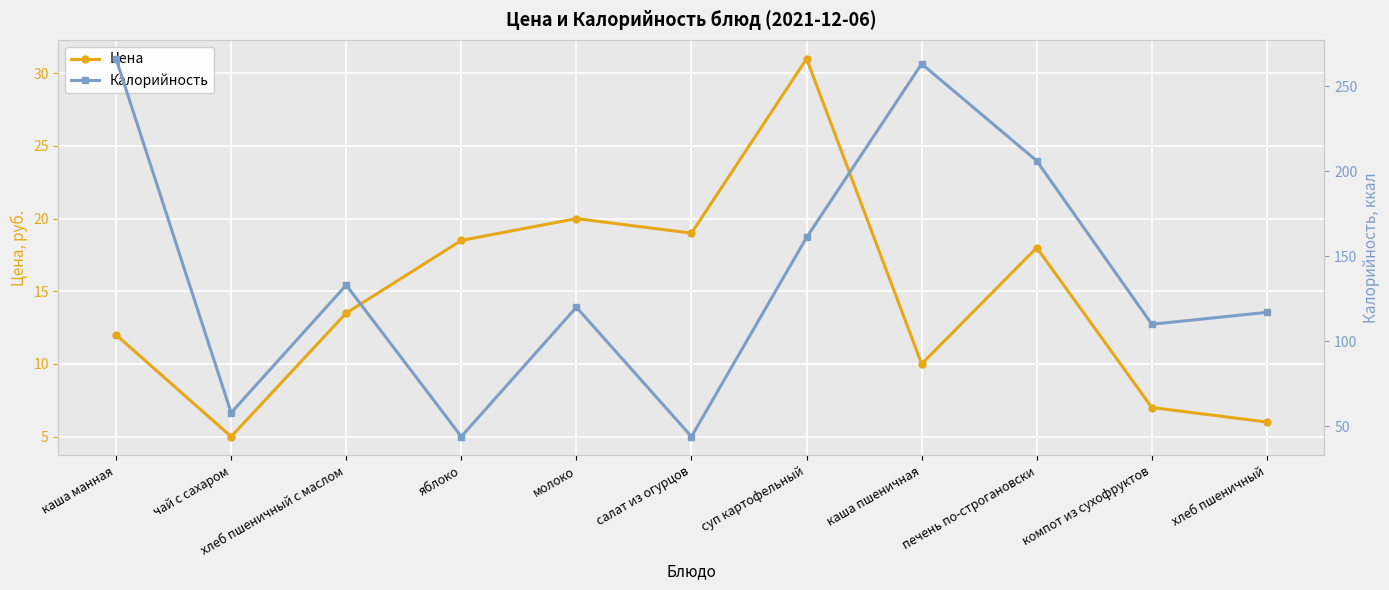

Which series has the widest spread of values?

Калорийность